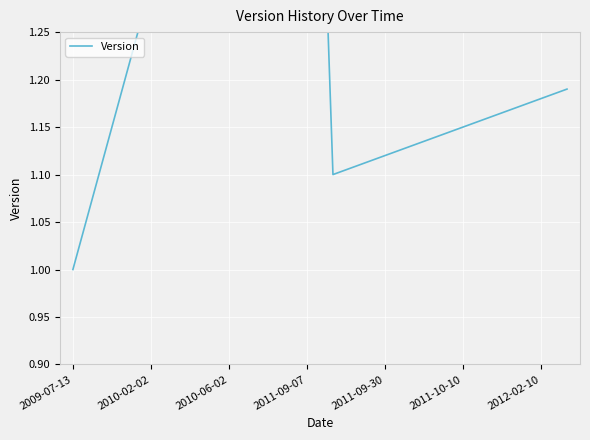

How many points are higher than both their immediate neighbors (excluding endpoints)?

1